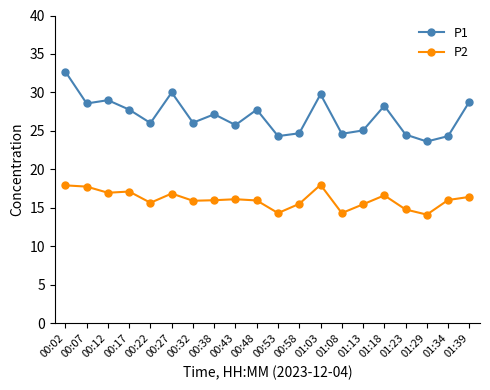

Is this an area chart (filled region under the line)?

No